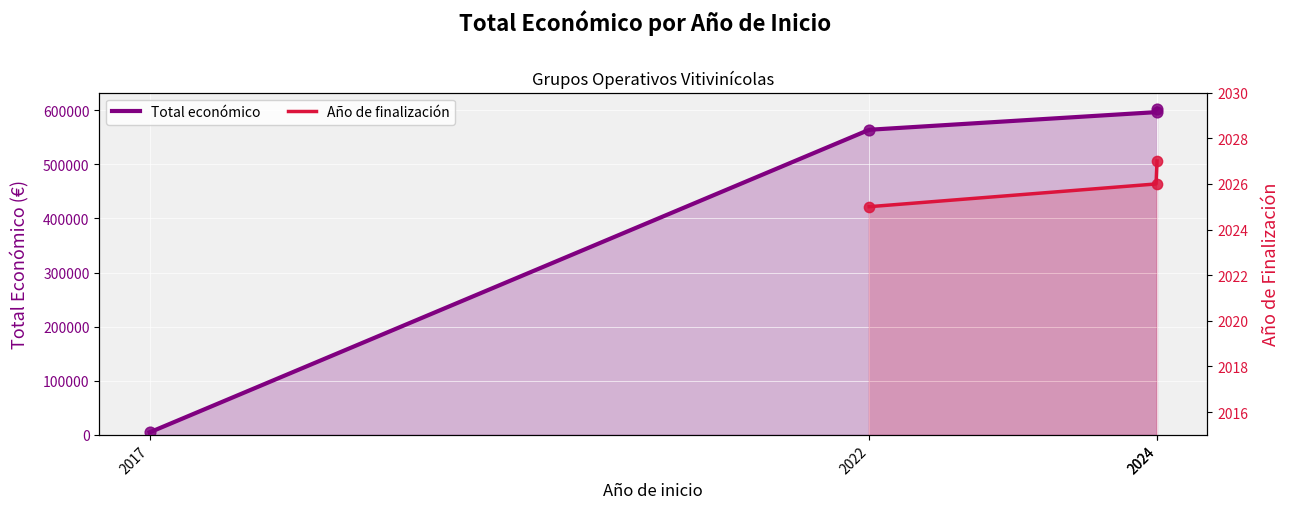

What is the change in value from 2017 to 2024?

+591684.0